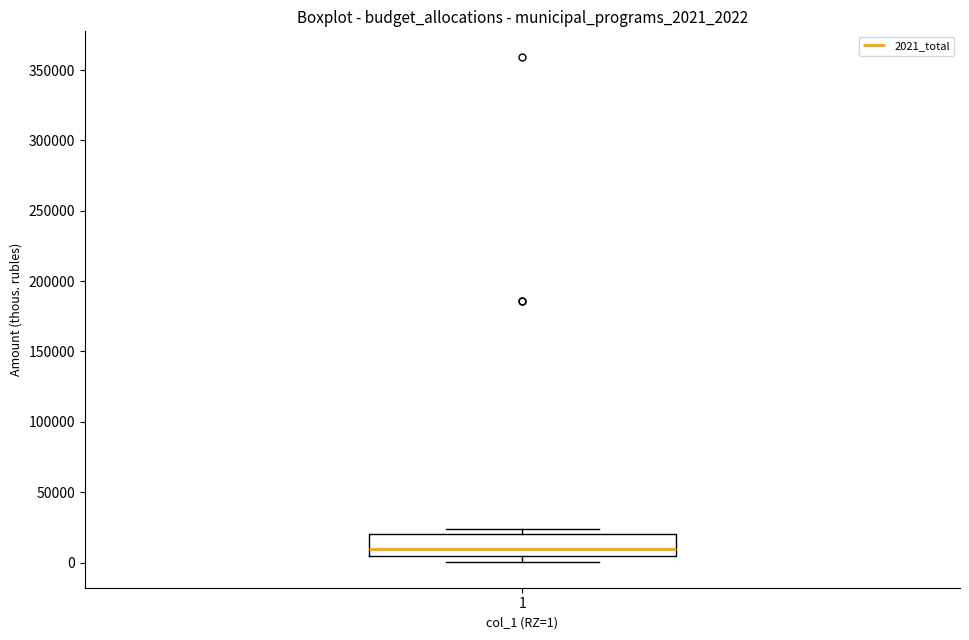

Read this box plot against the y-axis: the position of the median line, the range covered by the box, and the ends of both whiskers. The values are not printed on the chart, so give them approximately, as read against the axis.

median 10000, box 5000 to 20000, whiskers 0 to 25000